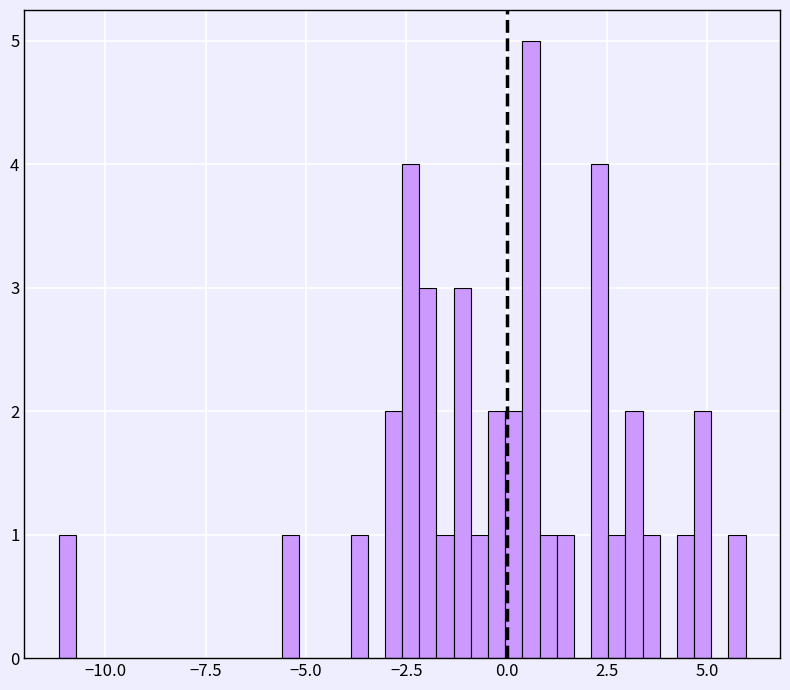

Around what value on the x-axis is the tallest bar? Give the approximate position of its centre, as read against the axis.

0.5